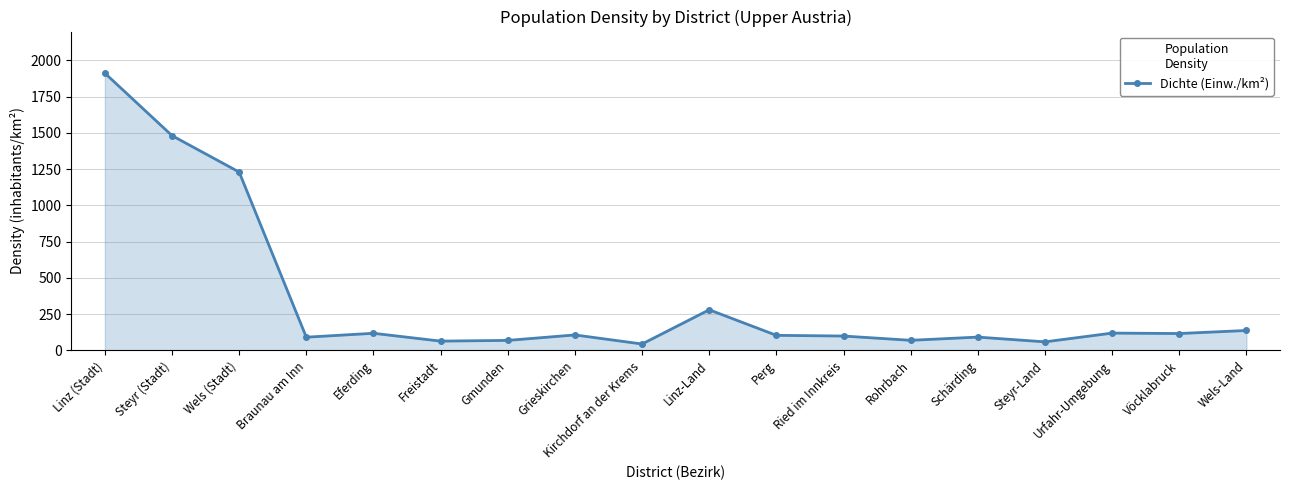

What is the minimum value shown in the chart?

44.5